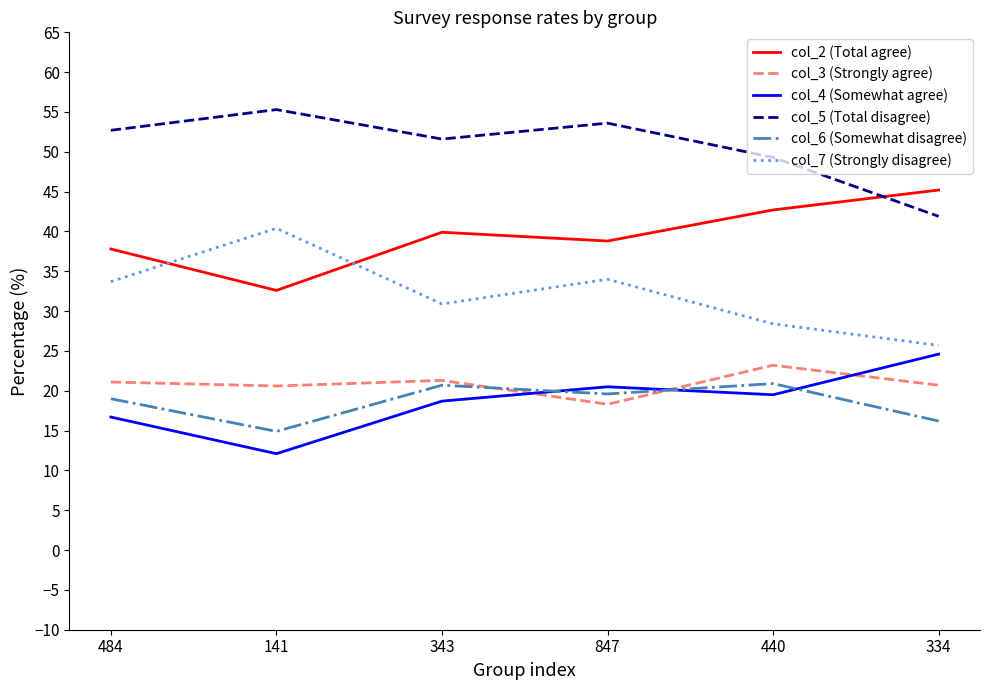

What is the sum of the col_7 (Strongly disagree) values at 847 and 343?

64.9